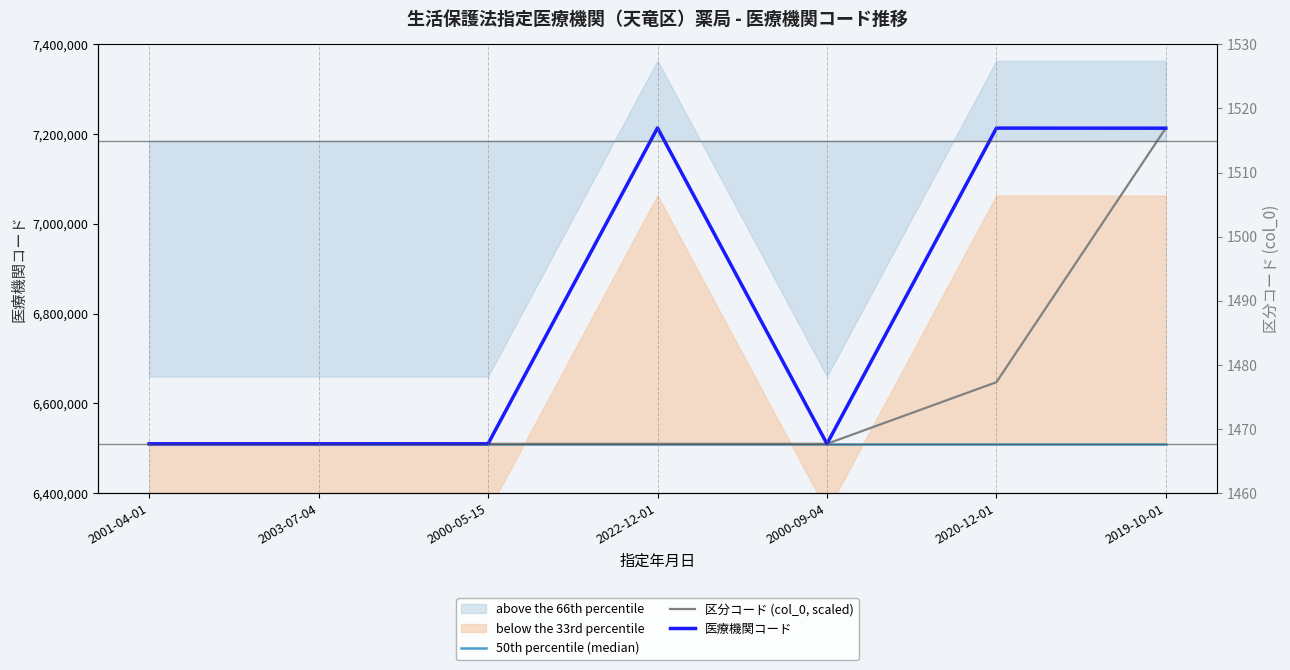

What is the value of the 区分コード (col_0, scaled) point at the 3rd from the left?

6510032.0